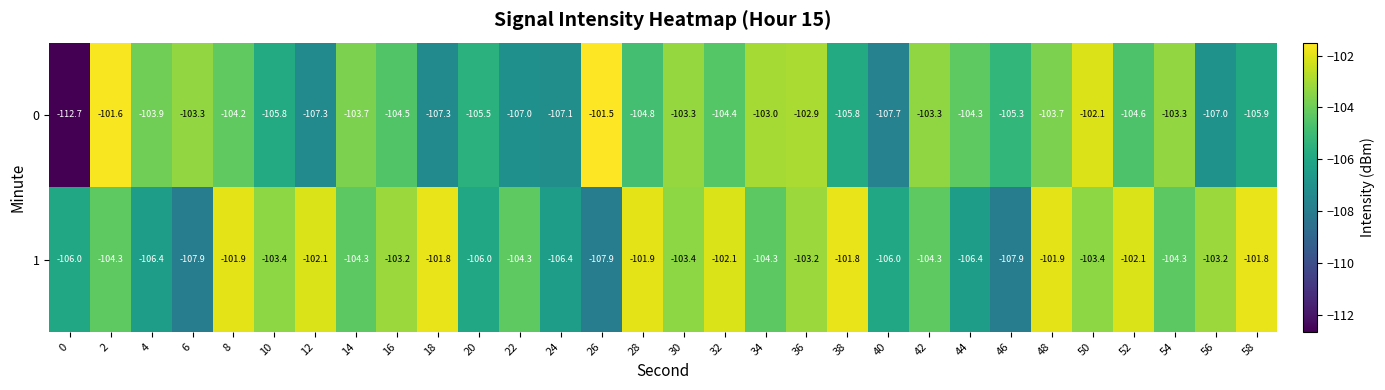

List the series in order of their overall mean, highest first.

1, 0